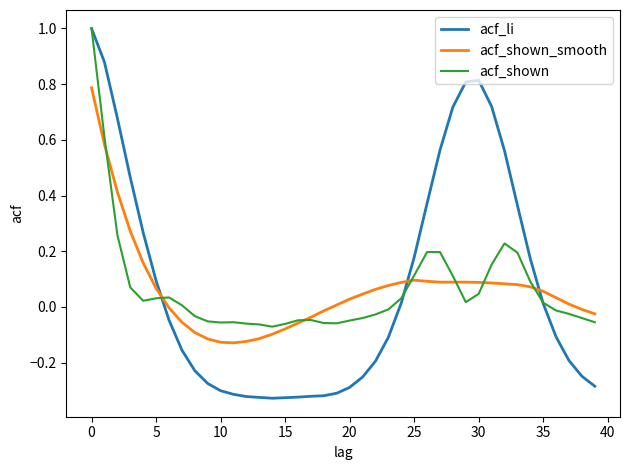

True or false: acf_li and acf_shown_smooth intersect in this chart.

True